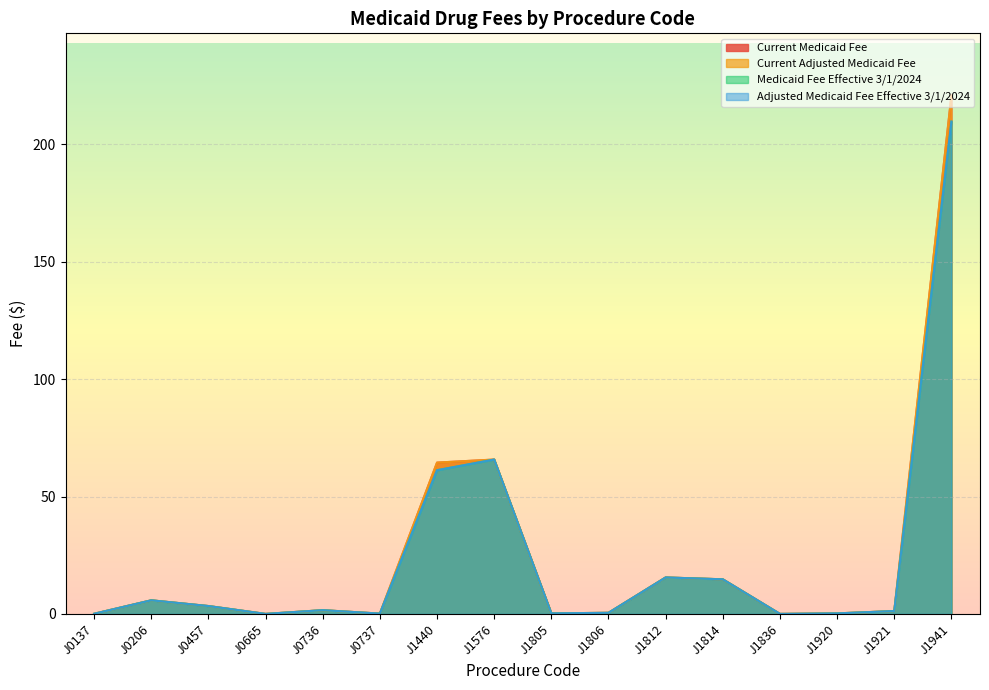

At which category does Current Medicaid Fee reach its first local valley?

J0665